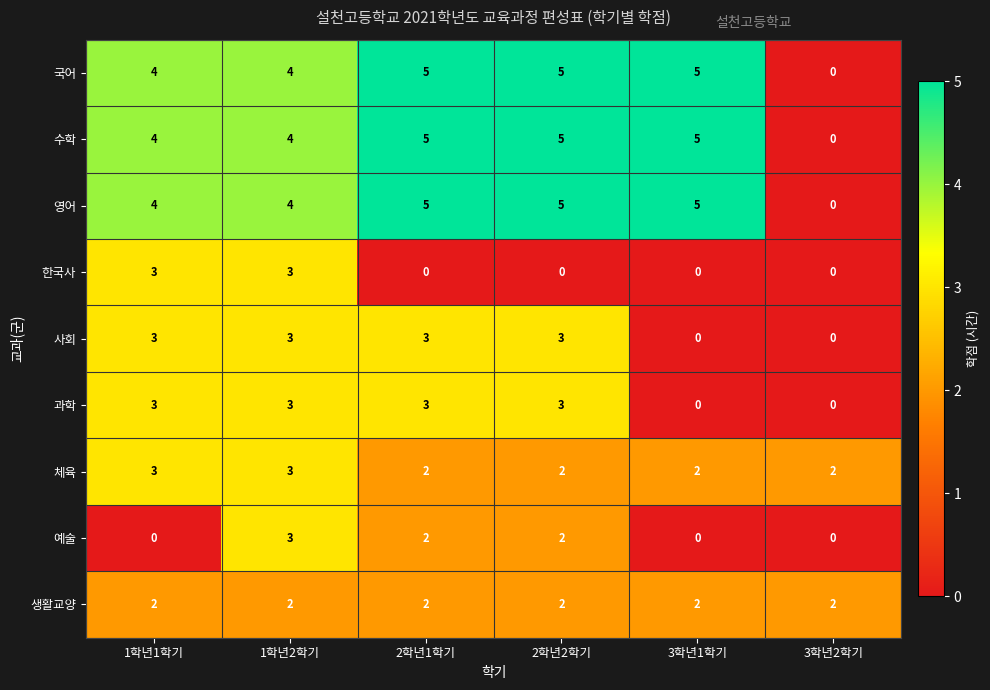

What is the total value across all series at 1학년1학기?

26